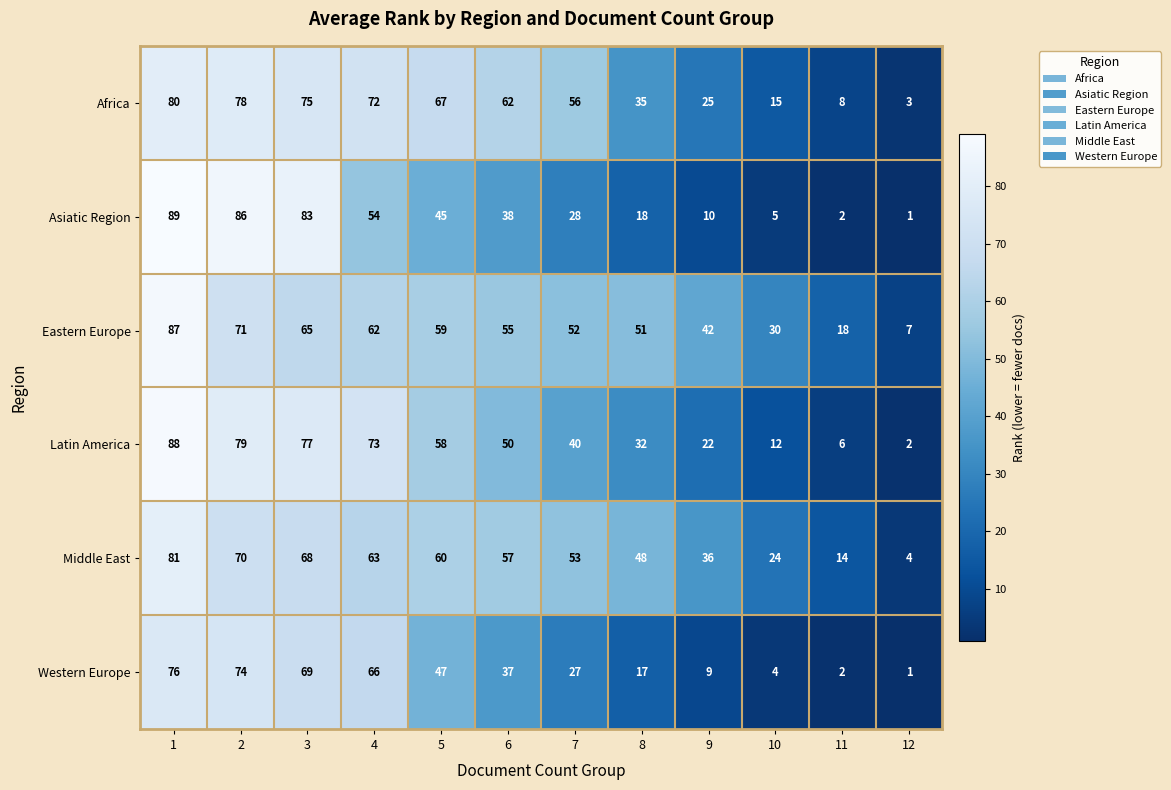

Rank the series at 6 from highest to lowest value.

Africa, Middle East, Eastern Europe, Latin America, Asiatic Region, Western Europe